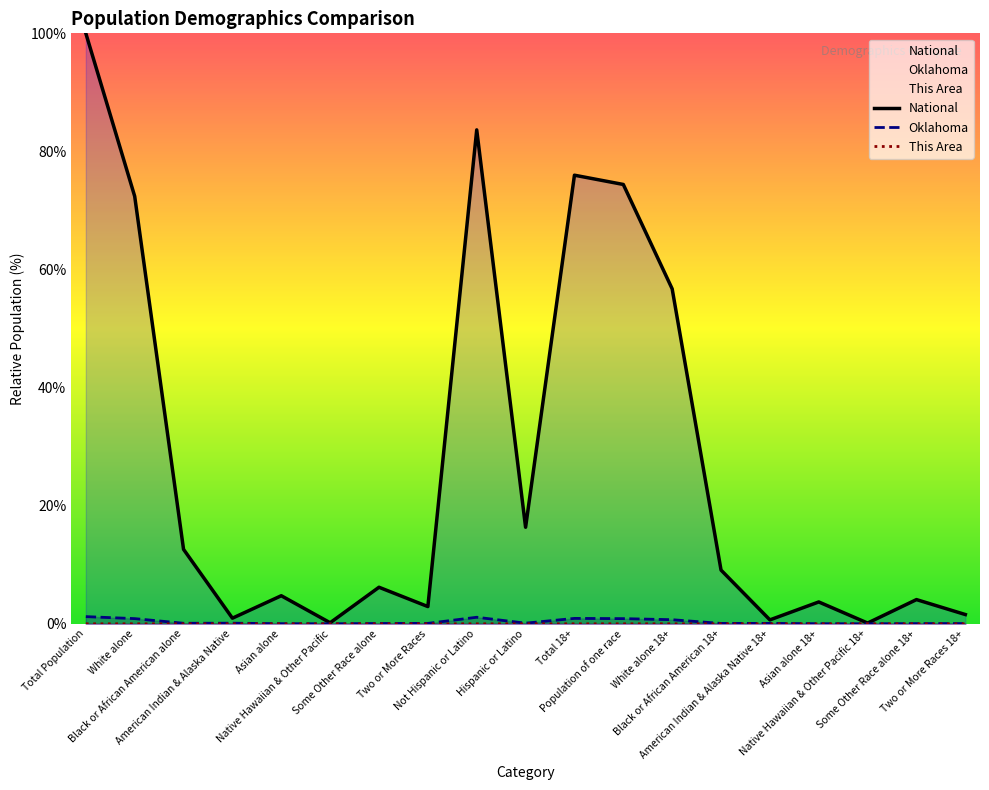

What is the approximate value of Oklahoma at Population of one race?

0.9